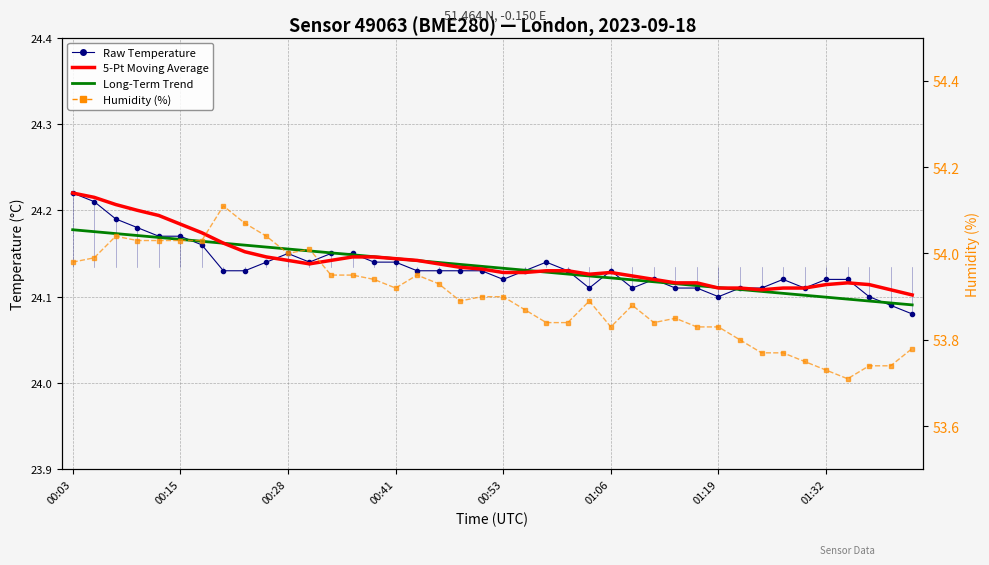

Does the chart have visible grid lines?

Yes